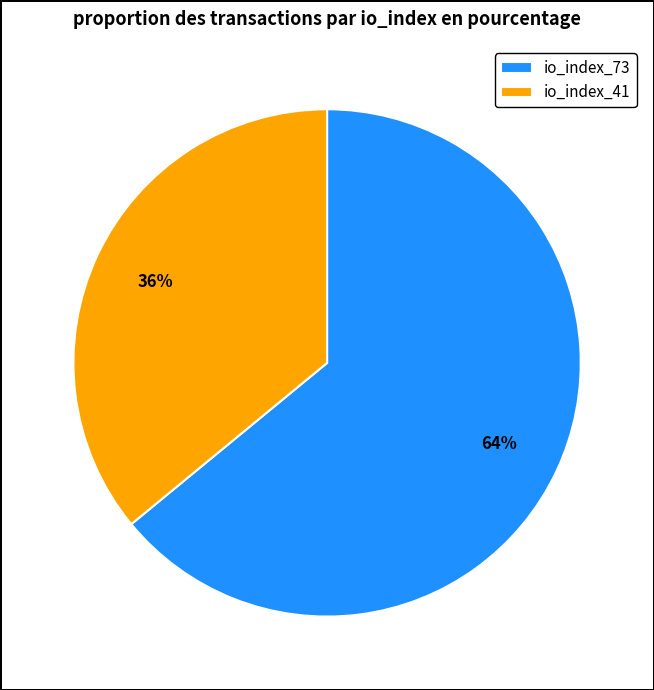

Rank the categories by value from lowest to highest.

io_index_41, io_index_73